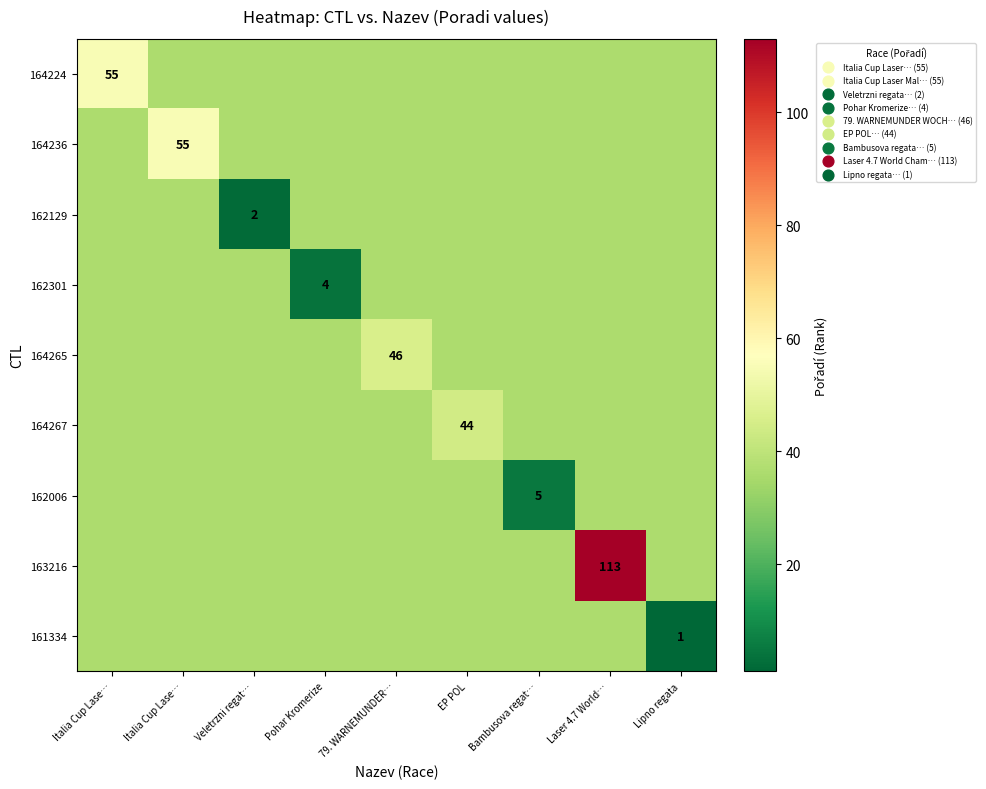

What is the maximum value shown in the chart?

113.0